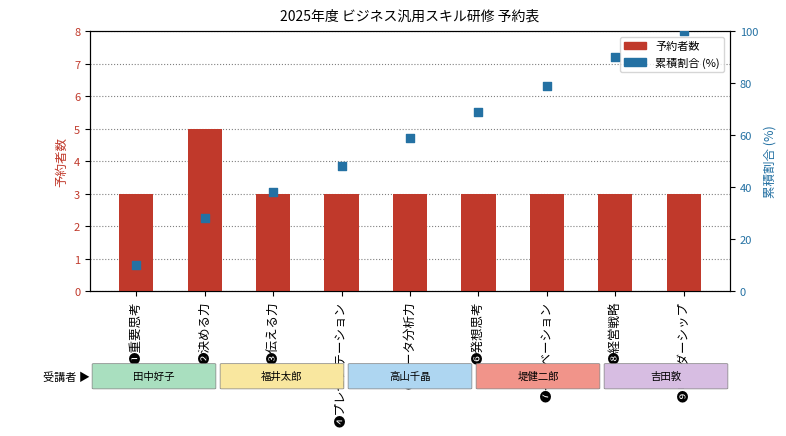

Which series has the largest total across all categories?

累積割合 (%)